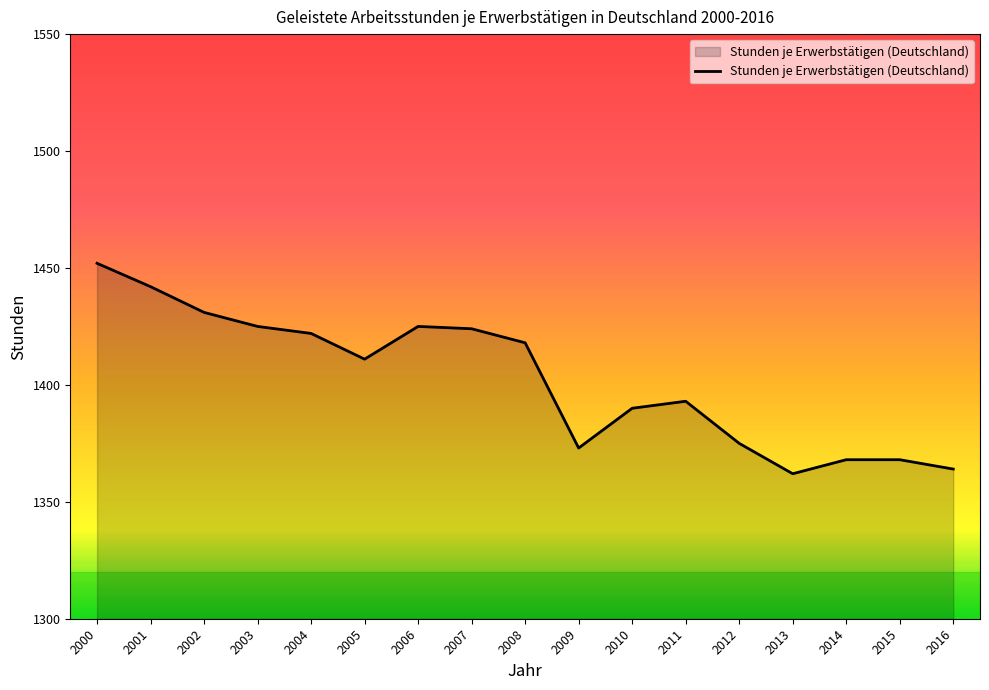

Where does the data first go above 1411?

2000